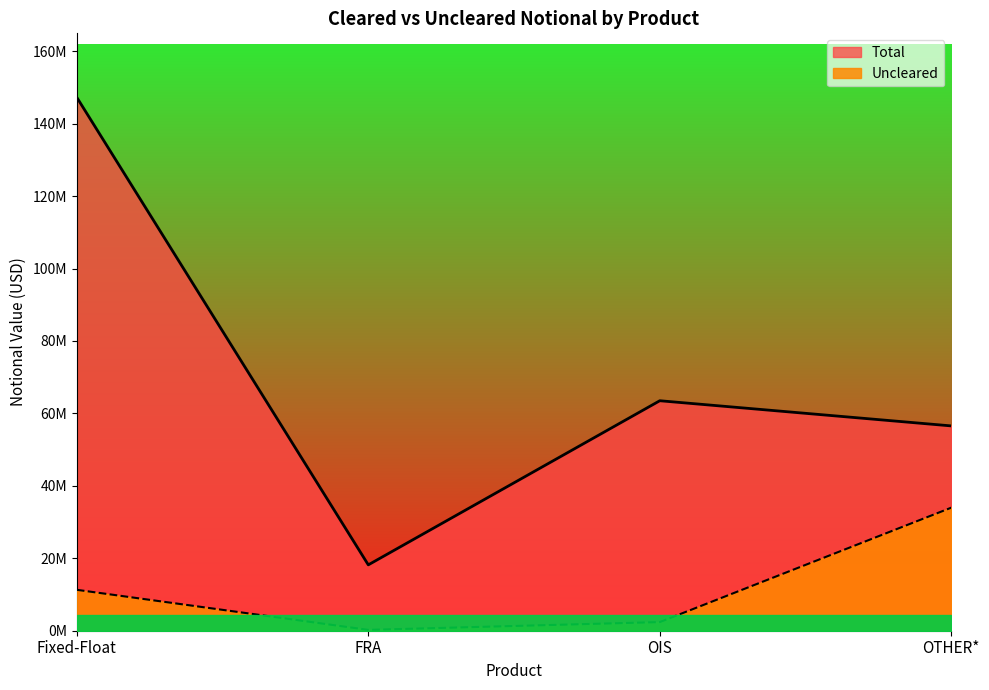

What is the label of the 2nd point from the left?

FRA